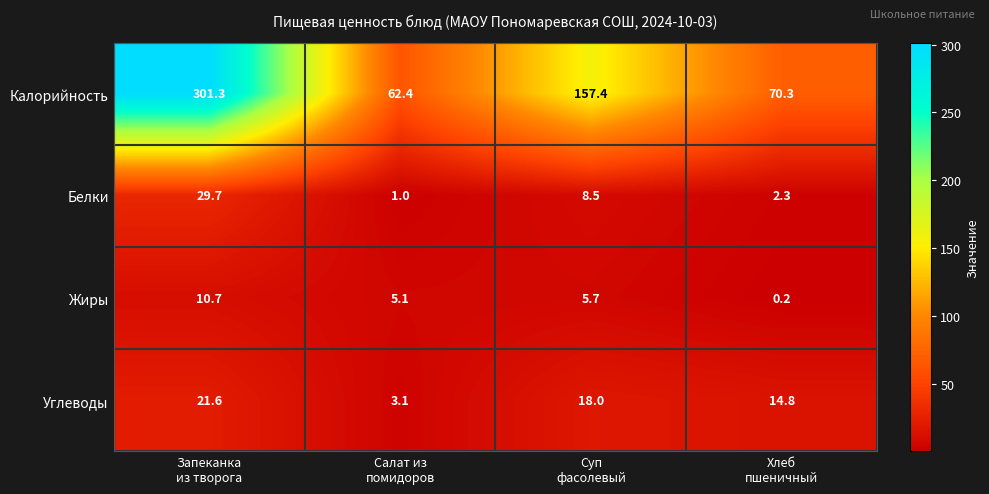

Rank the series by their maximum value, from highest to lowest.

Калорийность, Белки, Углеводы, Жиры